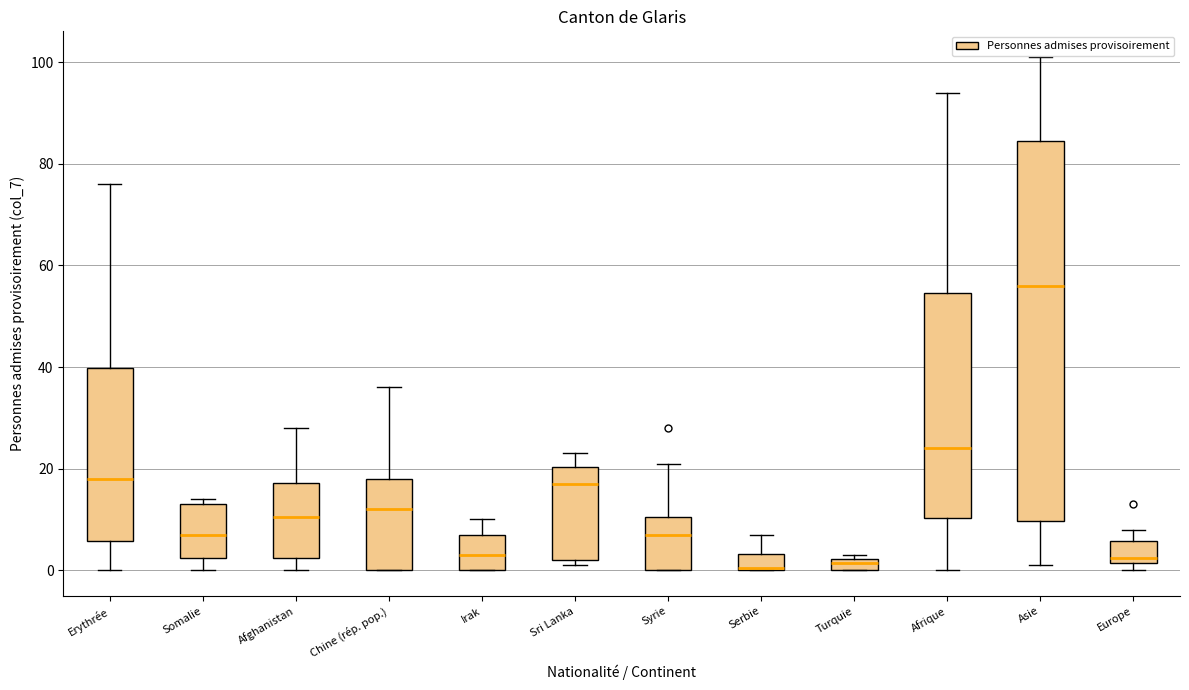

Comparing the boxes themselves (not the whiskers), which one is the tallest?

Asie